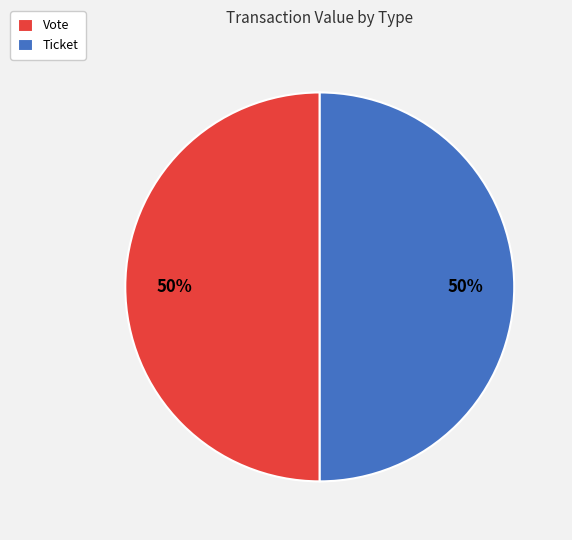

How many slices are in this pie chart?

2